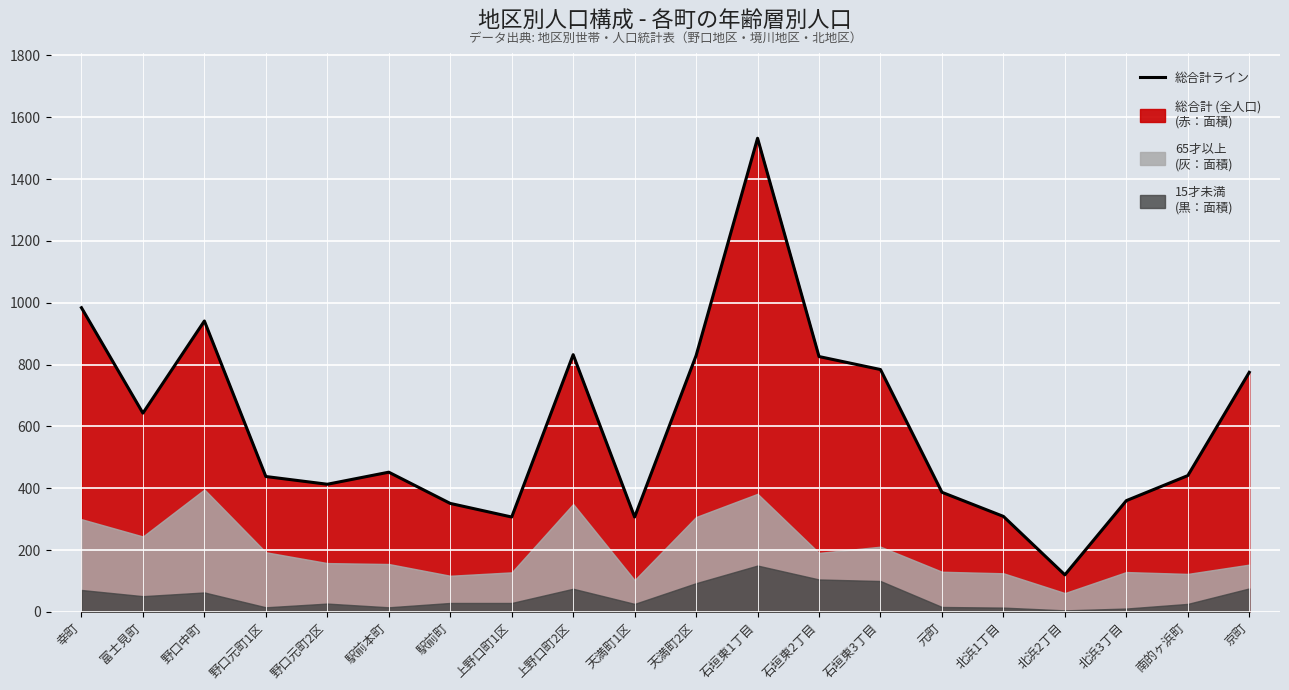

List the labels in order of value, smallest first.

北浜2丁目, 上野口町1区, 天満町1区, 北浜1丁目, 駅前町, 北浜3丁目, 元町, 野口元町2区, 野口元町1区, 南的ヶ浜町, 駅前本町, 富士見町, 京町, 石垣東3丁目, 石垣東2丁目, 天満町2区, 上野口町2区, 野口中町, 幸町, 石垣東1丁目